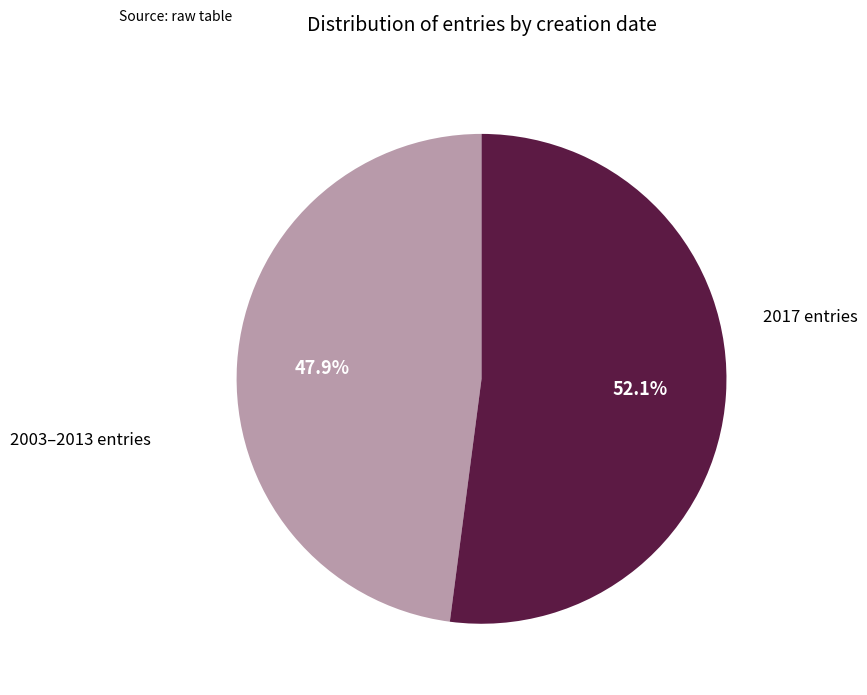

Is there a majority slice in this chart?

Yes